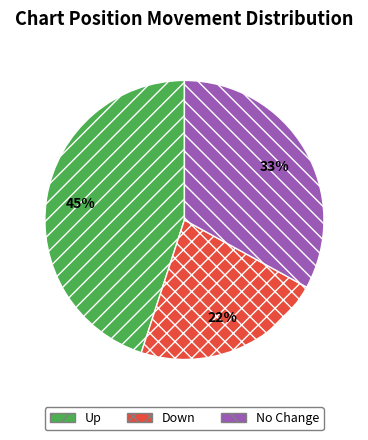

To the nearest percent, what is the average slice percentage?

33%